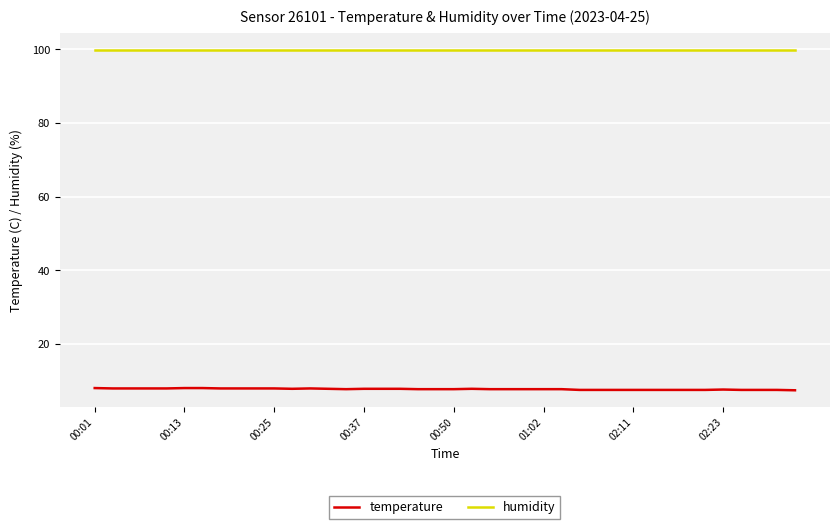

What is the smallest value displayed?

7.5